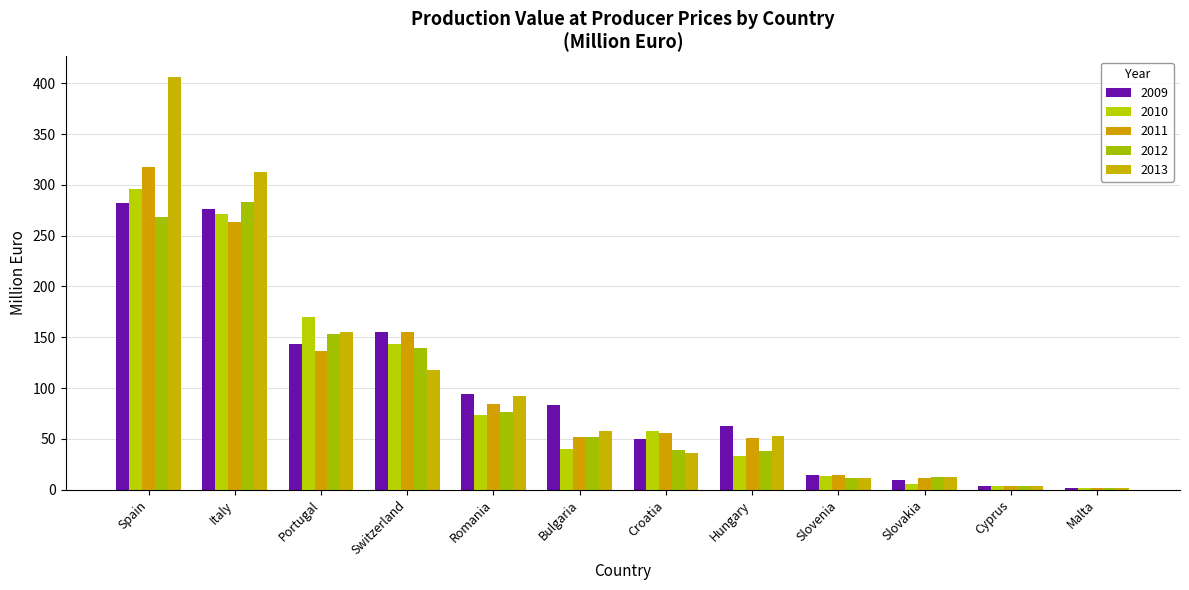

What position from the right is Spain?

12